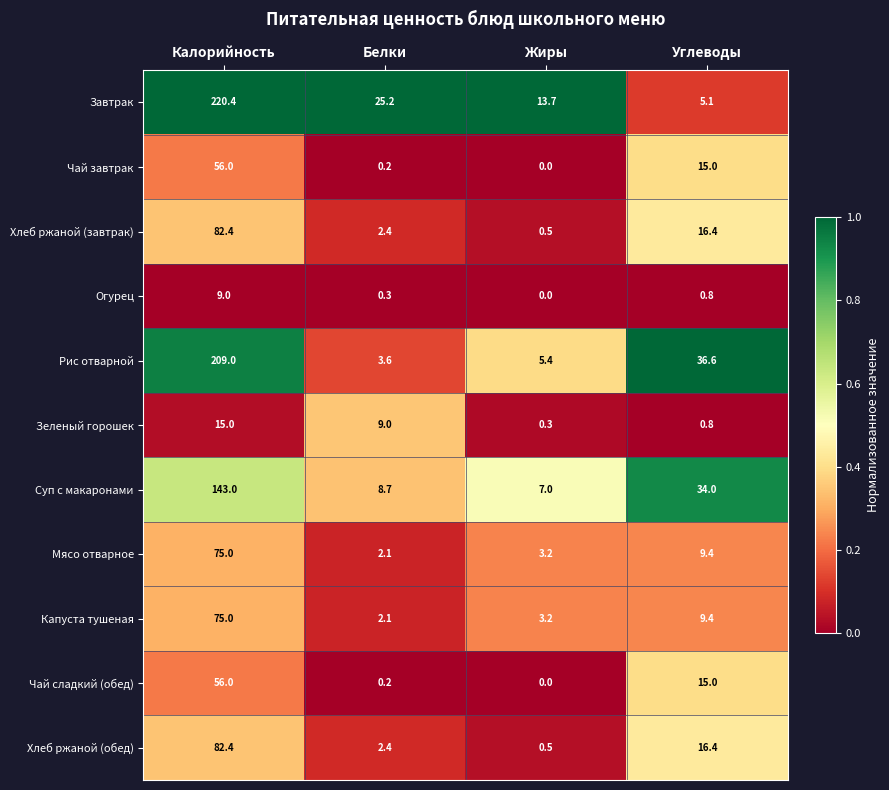

At how many categories does at least one series exceed 0?

4